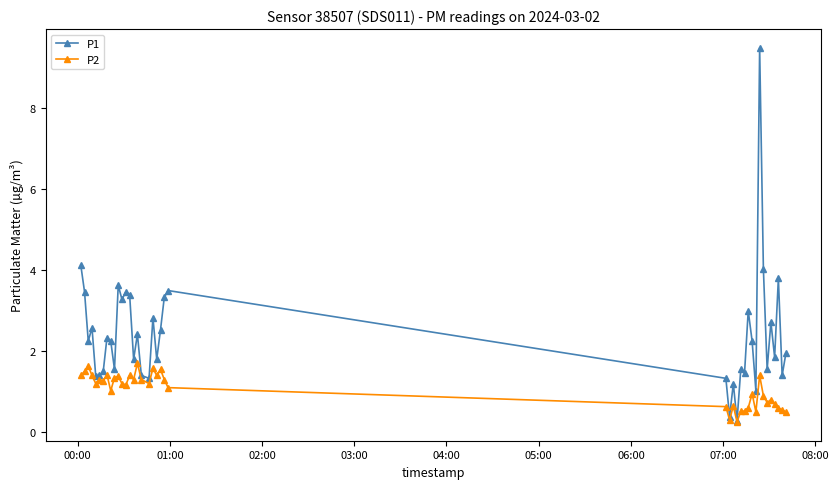

Which series has the largest total across all categories?

P1